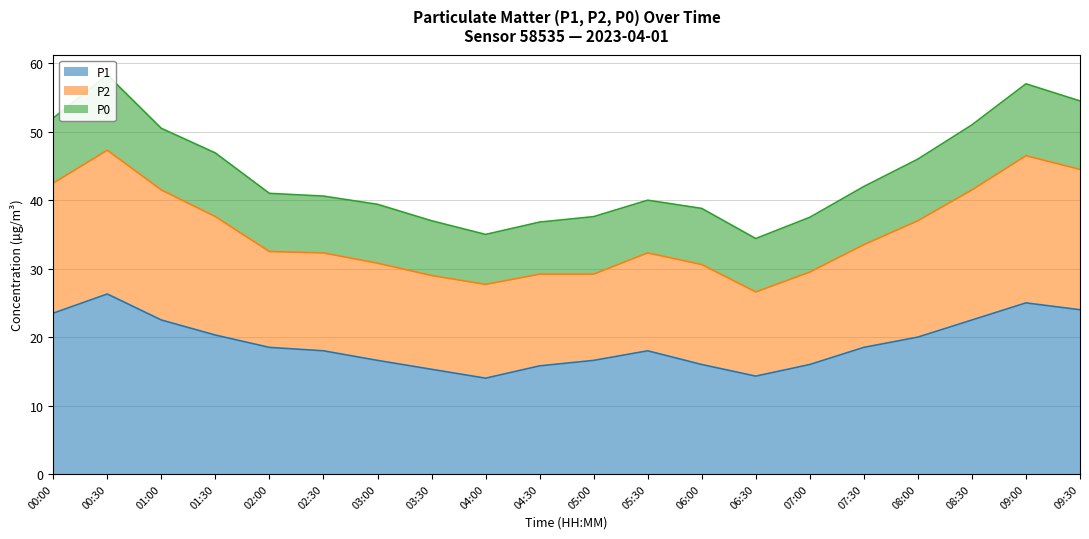

What is the maximum value for P1?

26.3